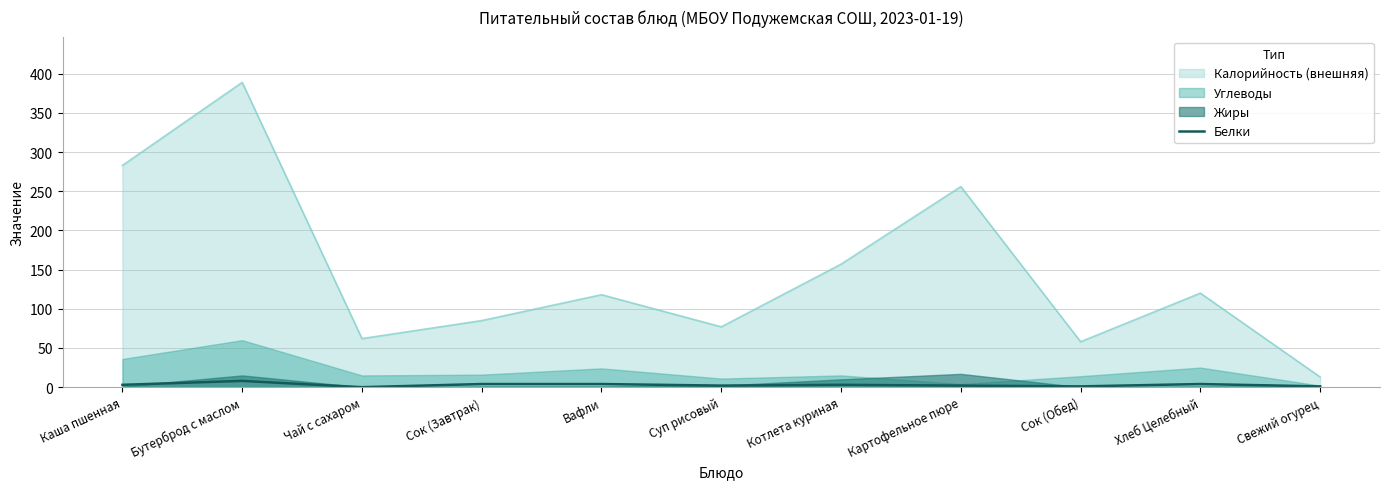

How many lines are shown in the chart?

1